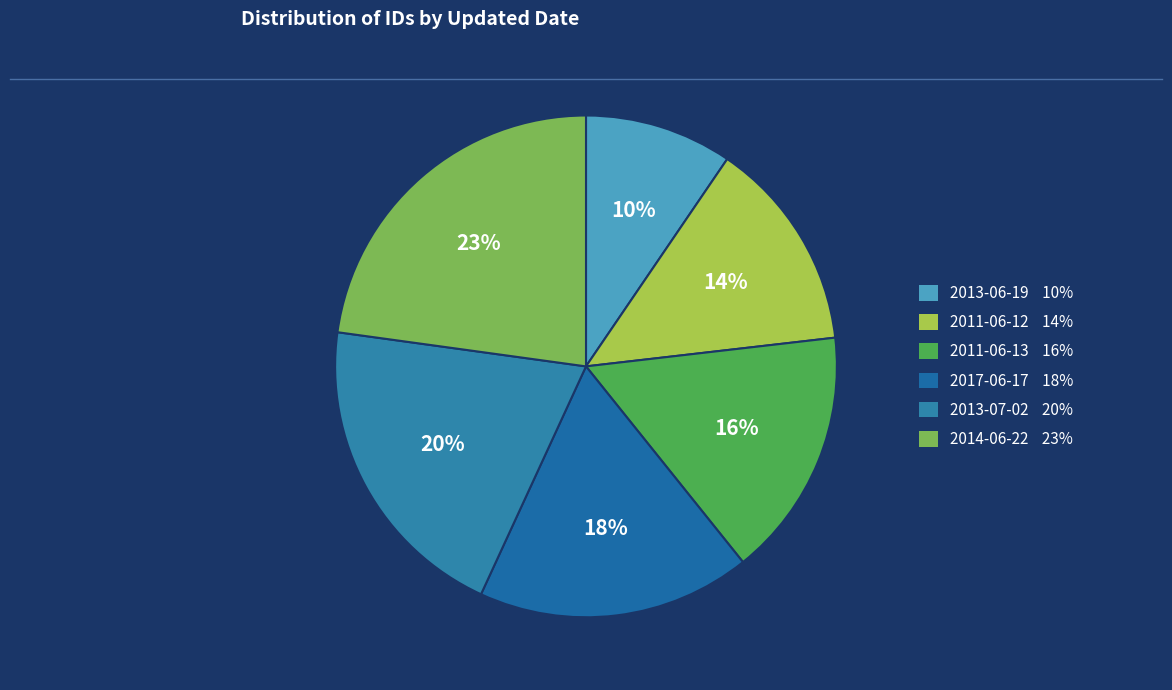

Does 2013-07-02 represent more than half of the total?

No